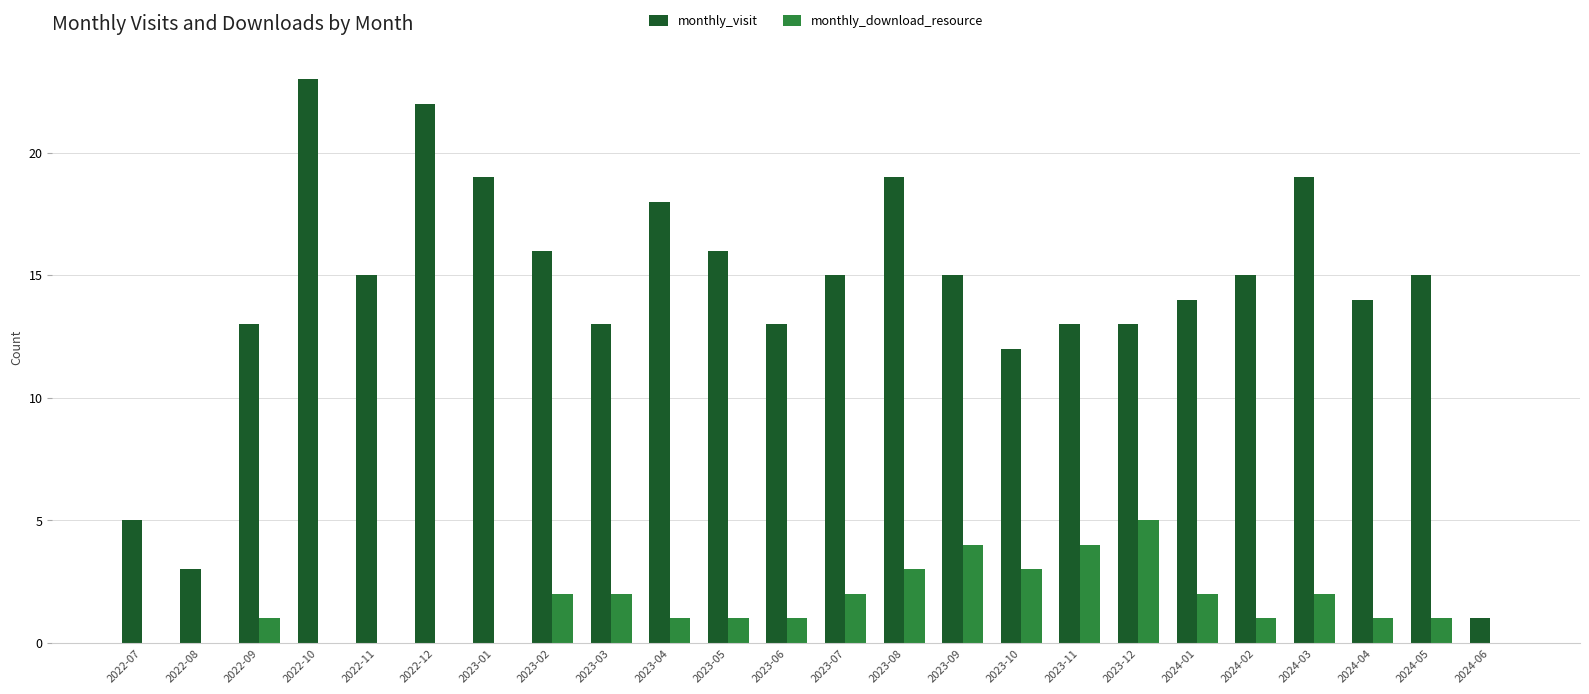

Reading right to left, extract all data points from this chart.

monthly_visit: 2024-06=1	2024-05=15	2024-04=14	2024-03=19	2024-02=15	2024-01=14	2023-12=13	2023-11=13	2023-10=12	2023-09=15	2023-08=19	2023-07=15	2023-06=13	2023-05=16	2023-04=18	2023-03=13	2023-02=16	2023-01=19	2022-12=22	2022-11=15	2022-10=23	2022-09=13	2022-08=3	2022-07=5
monthly_download_resource: 2024-06=0	2024-05=1	2024-04=1	2024-03=2	2024-02=1	2024-01=2	2023-12=5	2023-11=4	2023-10=3	2023-09=4	2023-08=3	2023-07=2	2023-06=1	2023-05=1	2023-04=1	2023-03=2	2023-02=2	2023-01=0	2022-12=0	2022-11=0	2022-10=0	2022-09=1	2022-08=0	2022-07=0